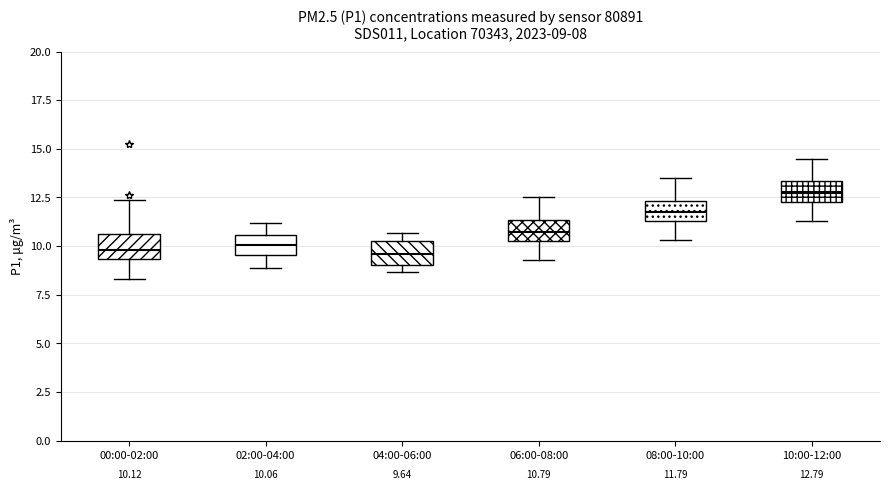

Which box has the highest median line?

10:00-12:00